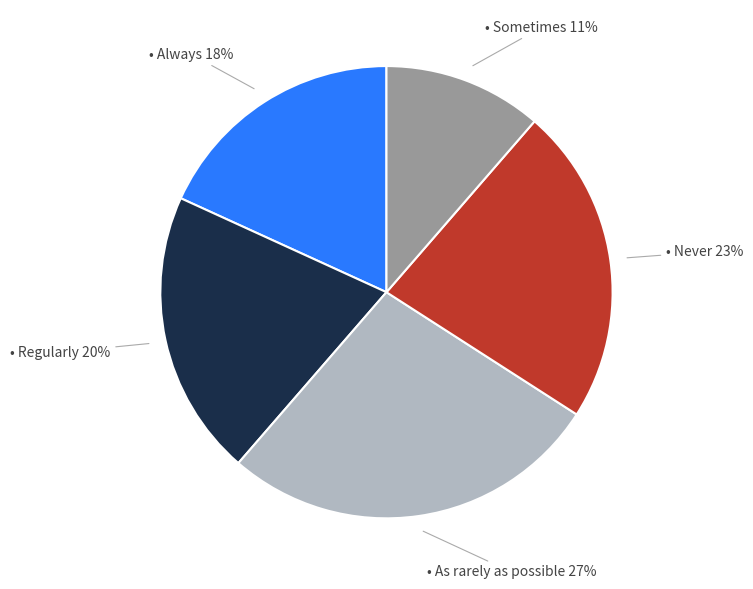

To the nearest percent, what is the average slice percentage?

20%